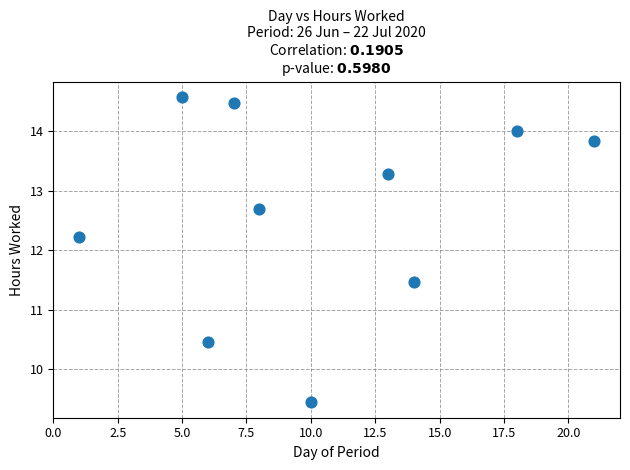

What is the average Y value?

12.6